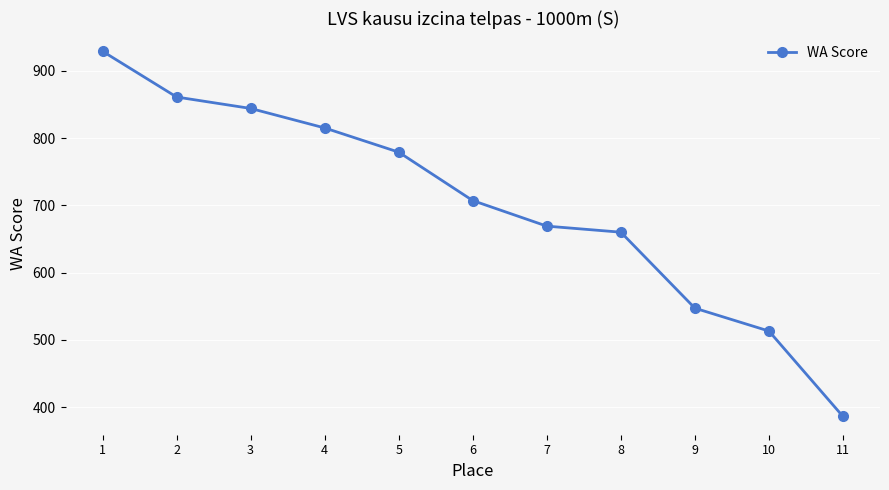

Which label corresponds to the smallest value in the chart?

11